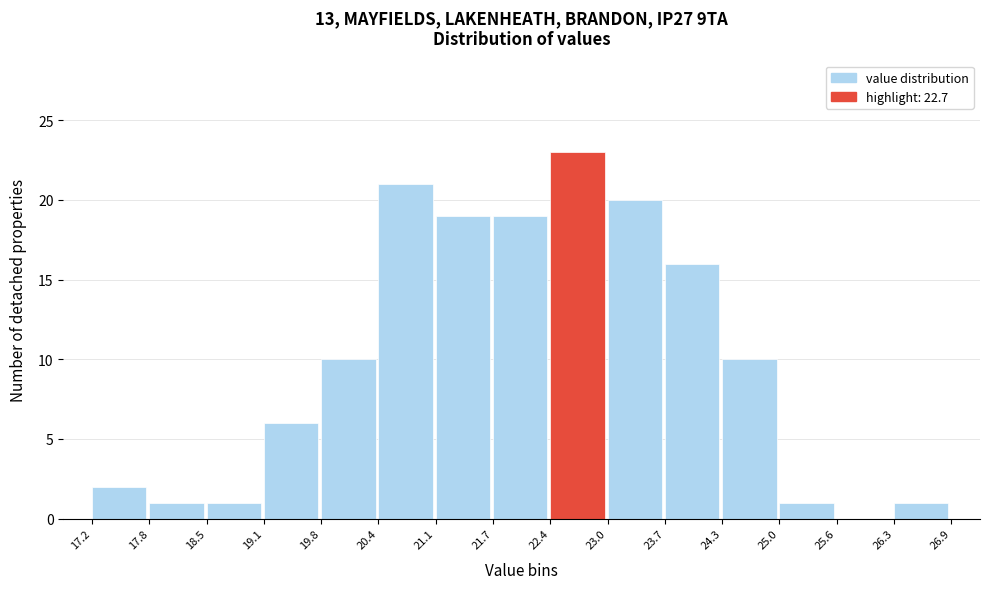

Over which range of the x-axis is the bar tallest?

22.4 to 23.0